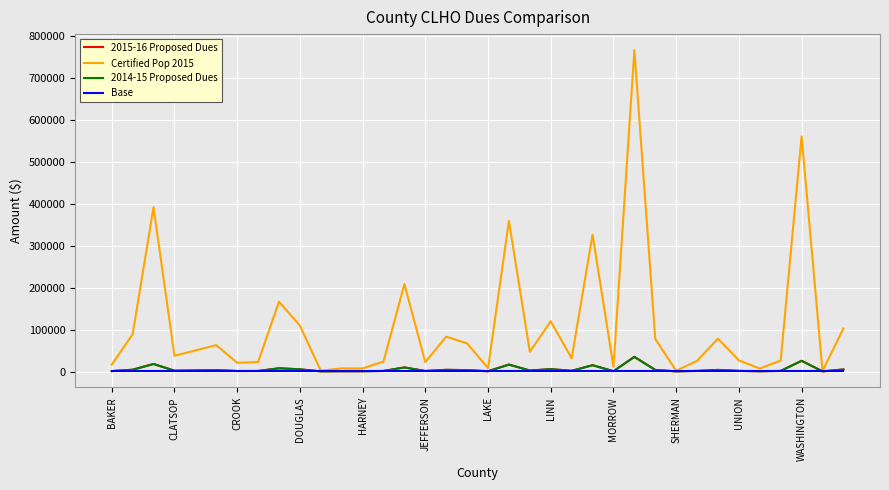

What is the maximum value for 2014-15 Proposed Dues?

34672.1